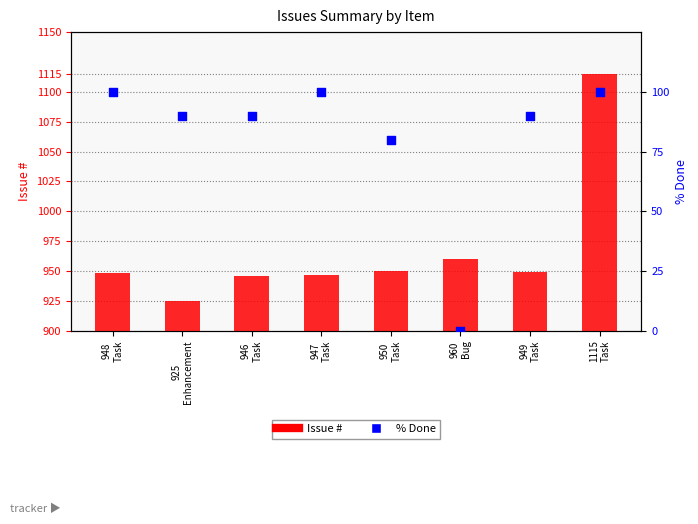

Which series has the largest Y range (max minus min)?

Issue #